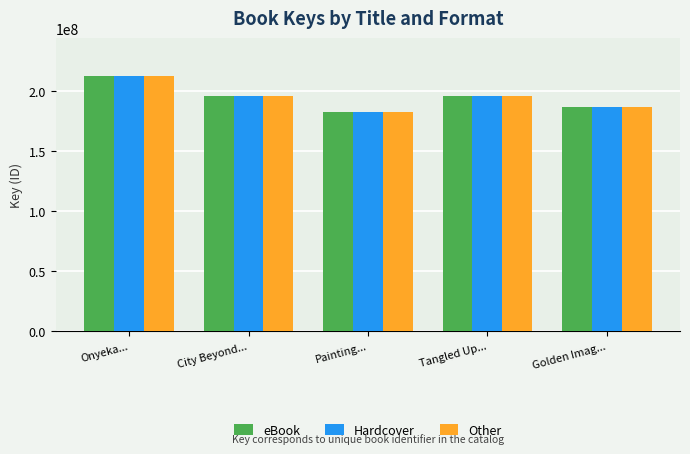

Where does the Other series first go above 195538216?

Onyeka...